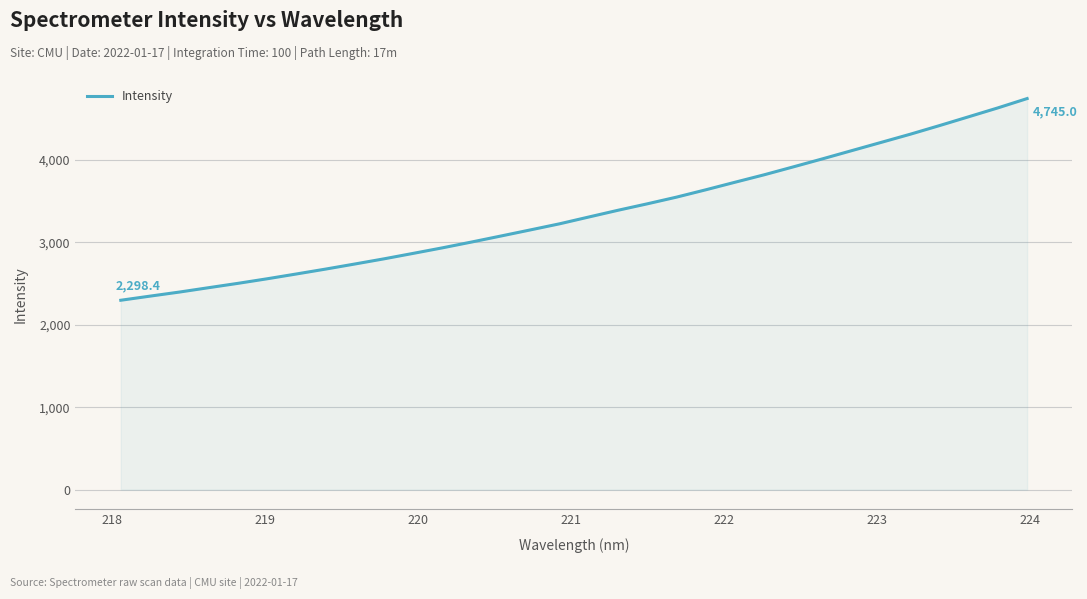

What is the minimum value shown in the chart?

2298.4